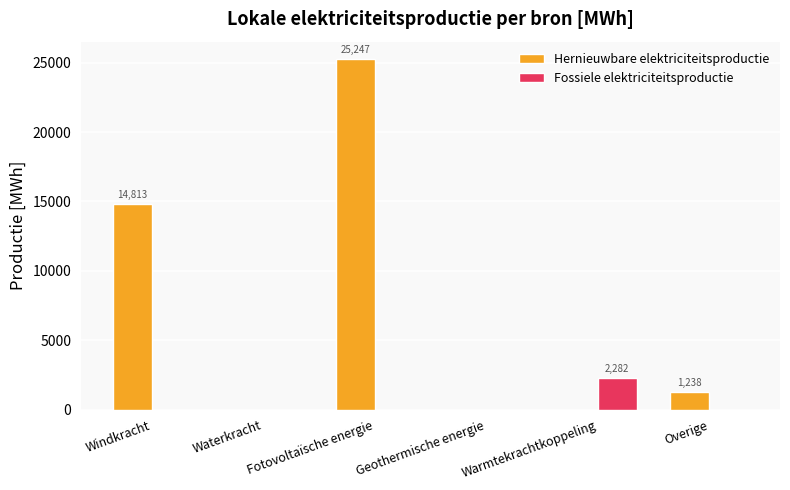

What is the spread (max minus min) of values at Overige?

1237.5